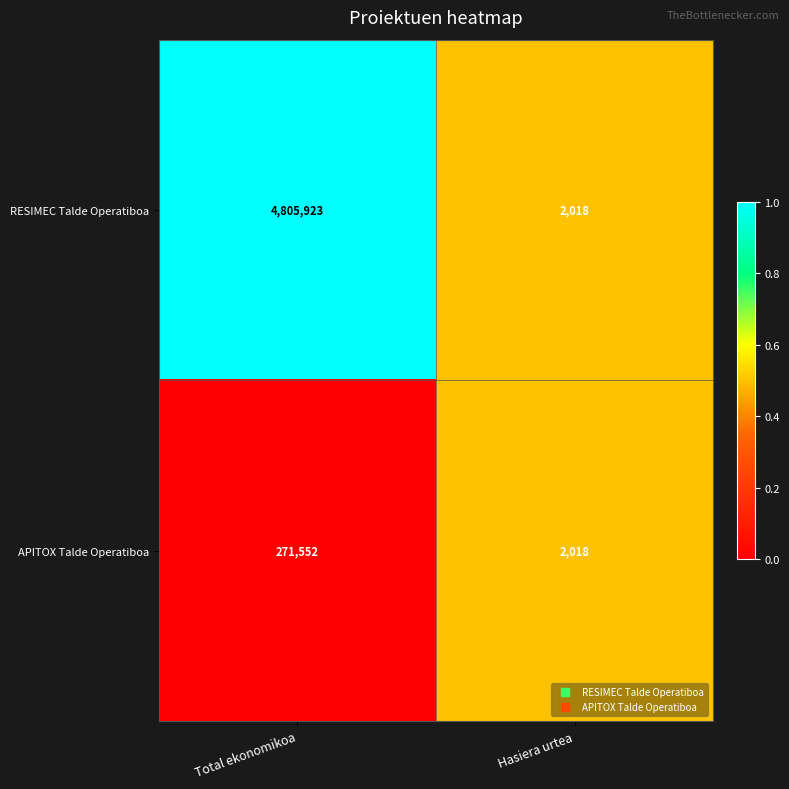

True or false: RESIMEC Talde Operatiboa has a value of 4805923 at Total ekonomikoa.

True